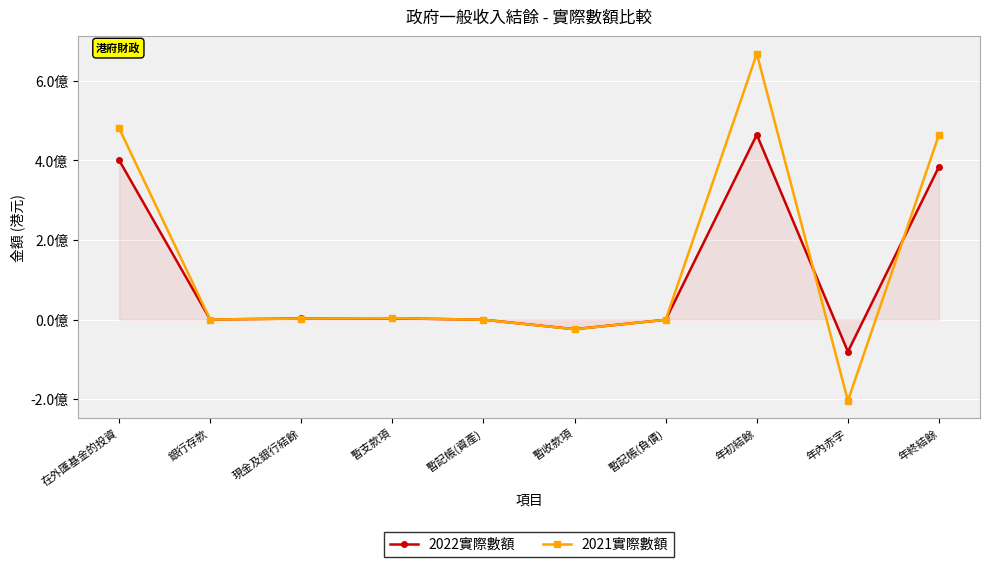

What is the label of the 8th point from the left?

年初結餘